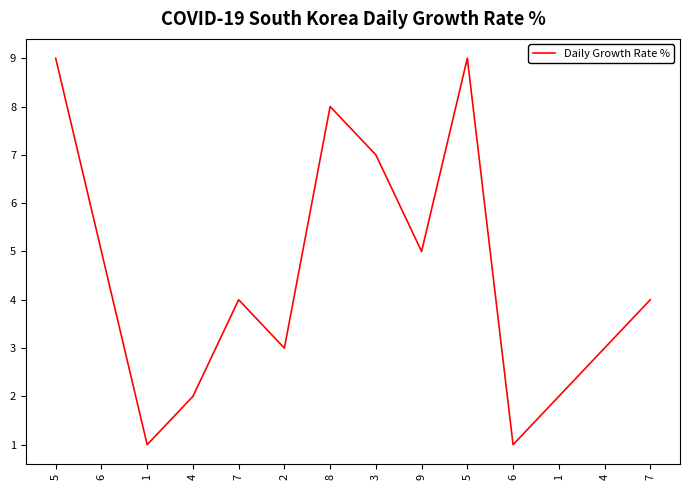

Is this an area chart (filled region under the line)?

No